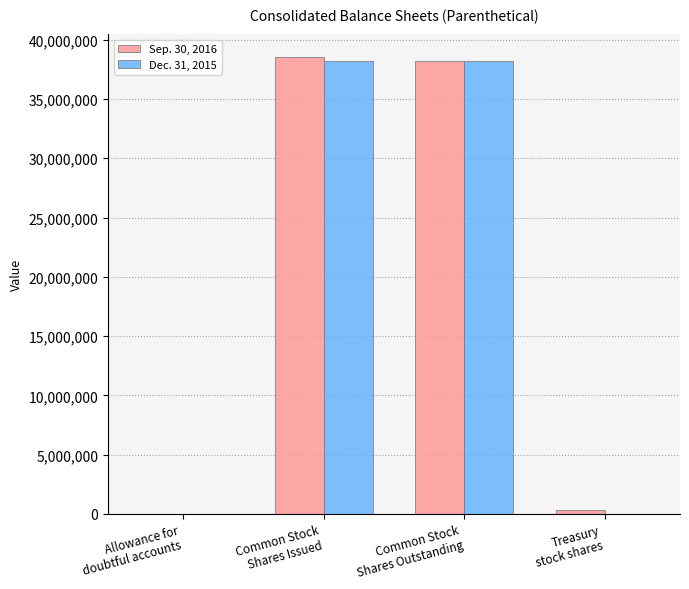

What is the greatest value displayed?

38515609